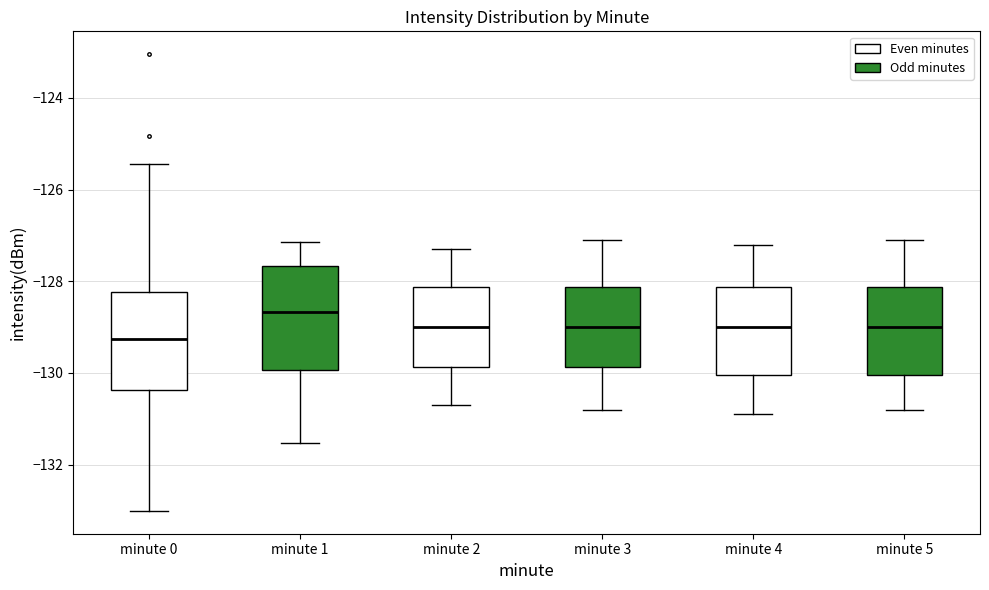

Which box's median line is the lowest?

minute 0